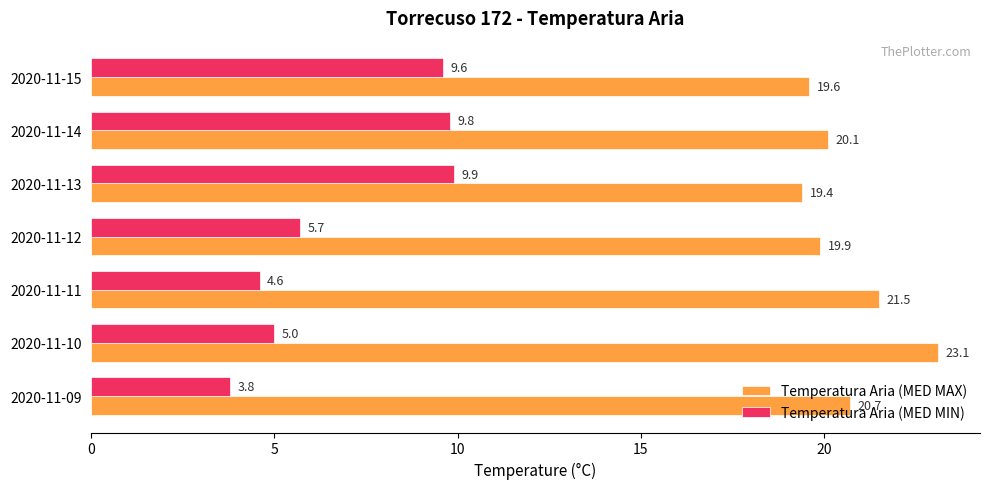

Which series has the largest total across all categories?

Temperatura Aria (MED MAX)